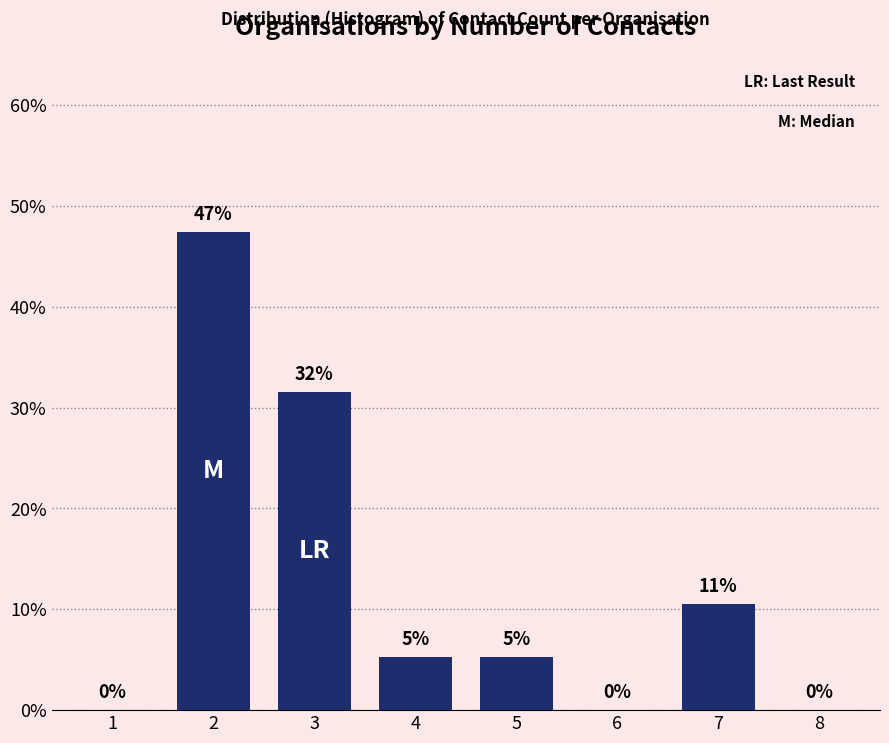

Are the bars horizontal?

No